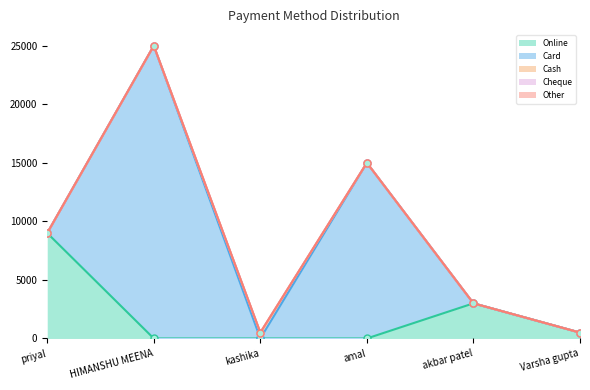

What is the spread (max minus min) of values at amal?

15000